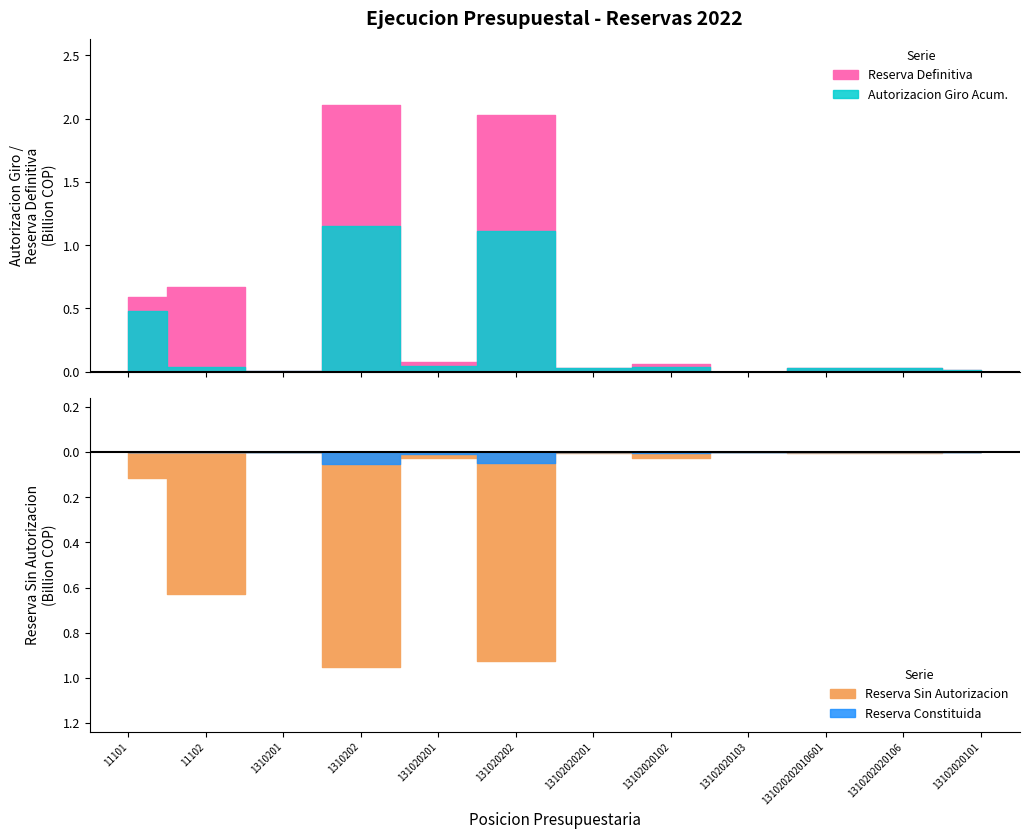

What are all the series names shown in the legend?

Reserva_Definitiva, Autorización_Giro_Acumulada, Reserva_Sin_Autorización, Reserva_Constituida